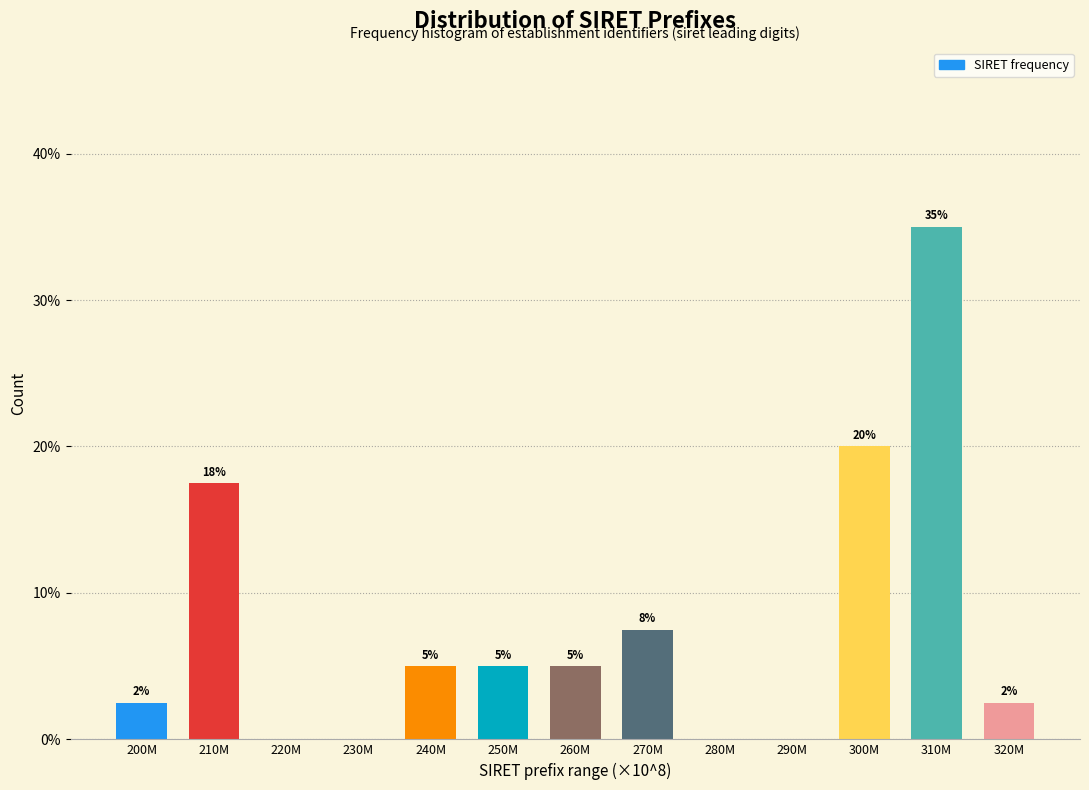

What is the change in value from 280M to 300M?

+20.0